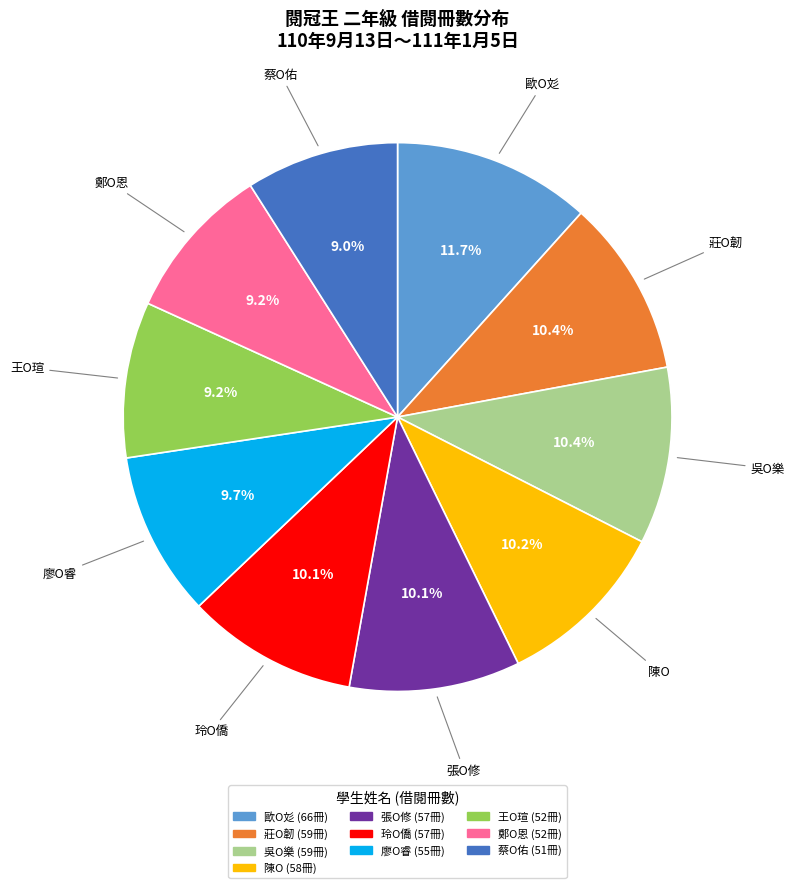

Is it true that 陳O is 10% of the pie?

True